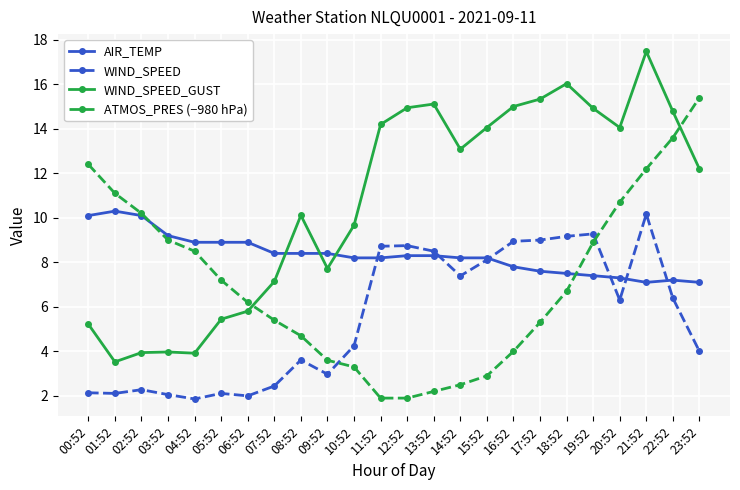

True or false: ATMOS_PRES (−980 hPa) has more than 1 interior local peaks.

False